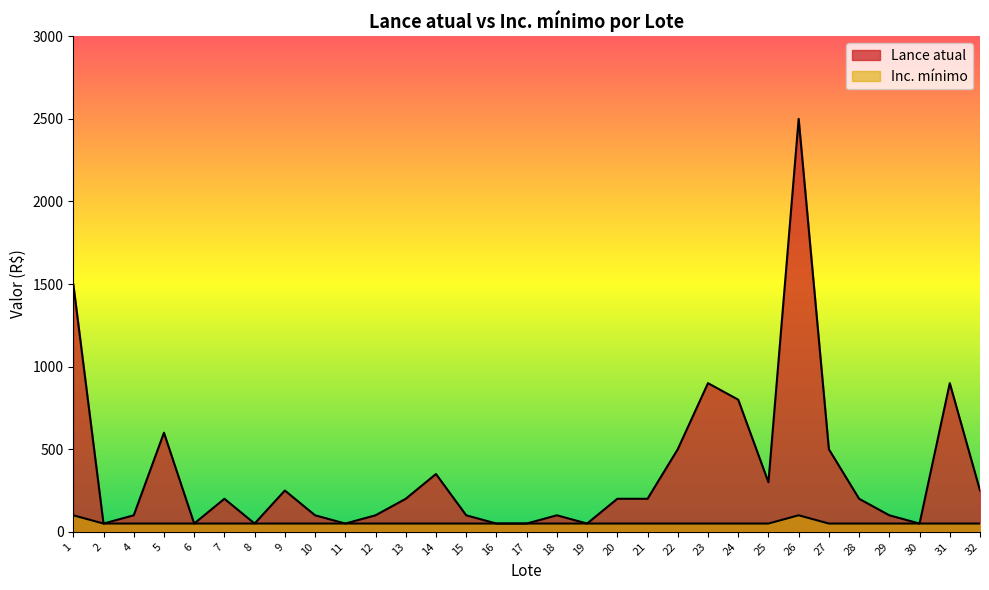

Between 22 and 23, which series saw the biggest shift?

Lance atual